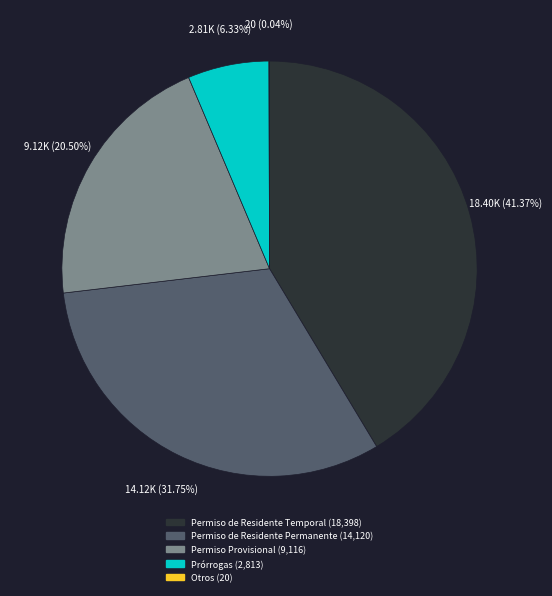

What is the ratio of the value at Permiso de Residente Temporal to the value at Permiso de Residente Permanente?

1.3